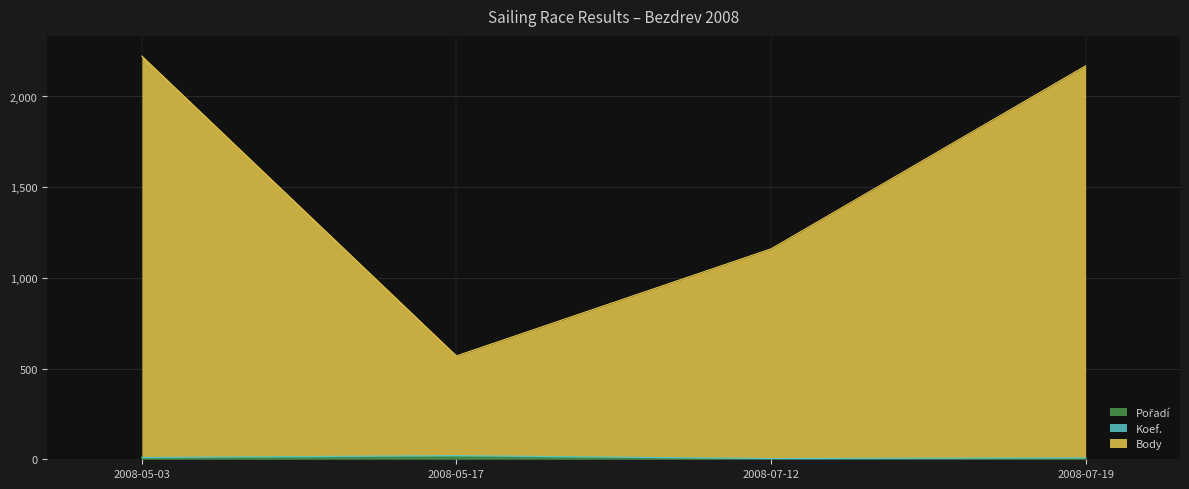

How many interior local valleys does the Body series have?

1